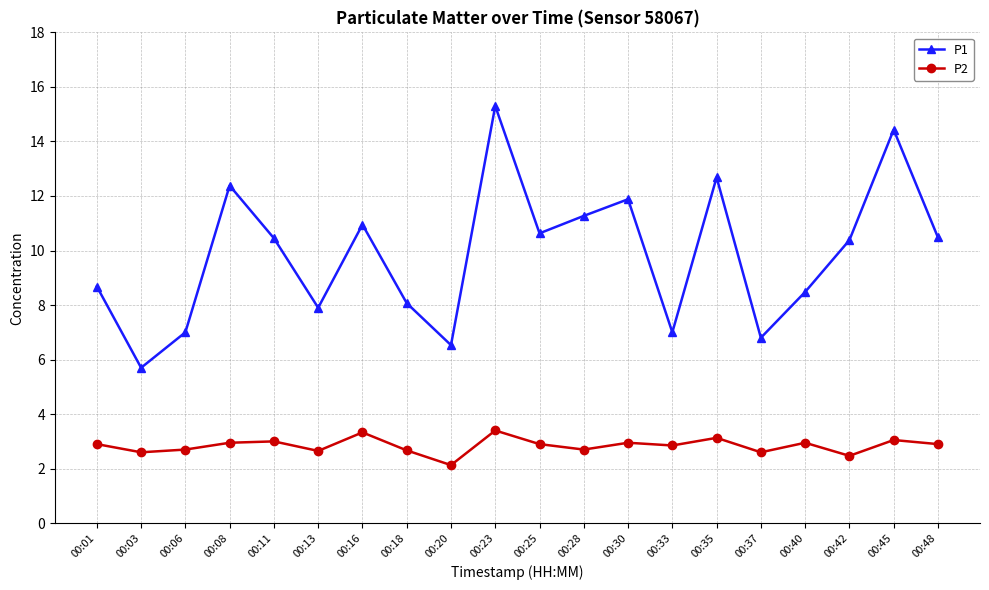

List the series in order of their peak value, highest first.

P1, P2